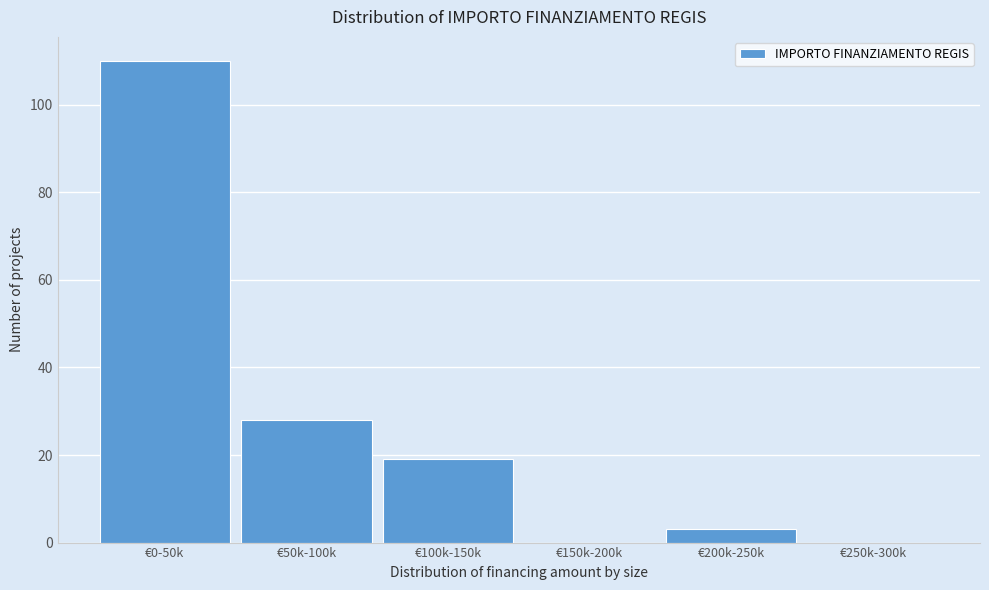

Reading left to right, extract all data points from this chart.

€0-50k=110	€50k-100k=28	€100k-150k=19	€150k-200k=0	€200k-250k=3	€250k-300k=0